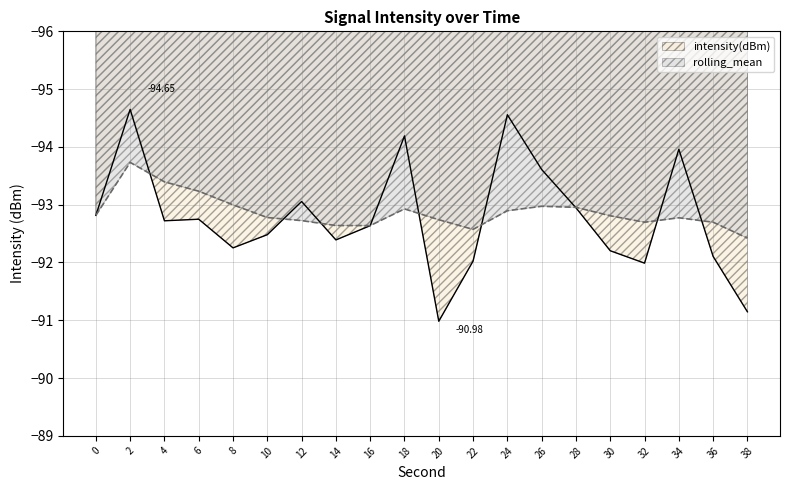

Rank the series by their average value, from lowest to highest.

rolling_mean, intensity(dBm)